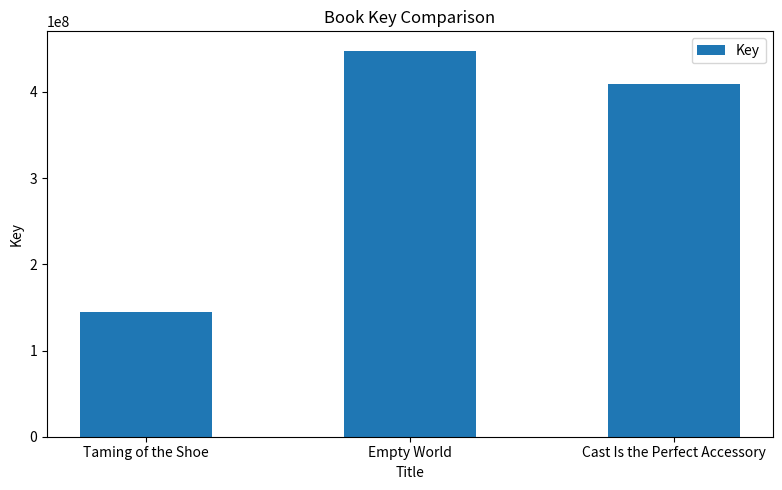

Which category has the lowest value across all series?

Taming of the Shoe